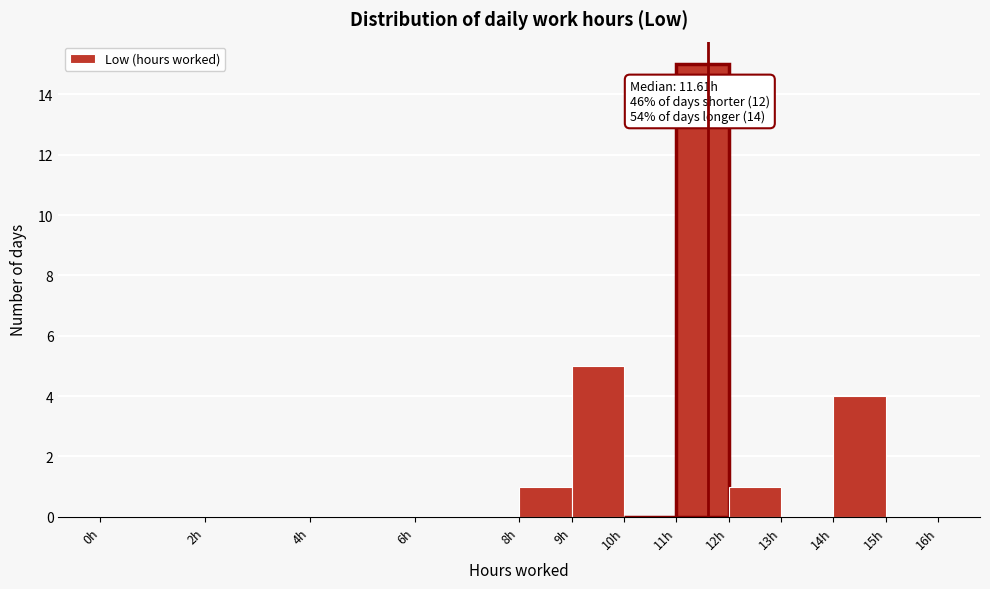

Over which range of the x-axis is the bar tallest?

11 to 12